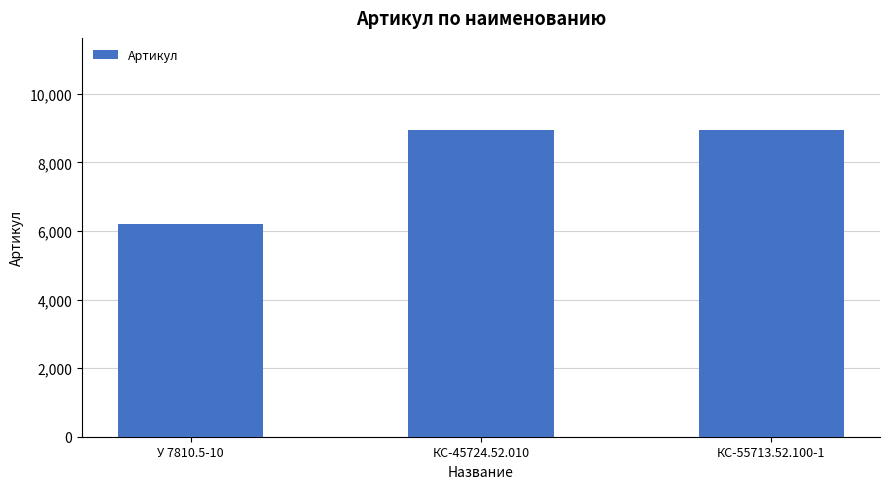

Between КС-55713.52.100-1 and У 7810.5-10, which is larger?

КС-55713.52.100-1